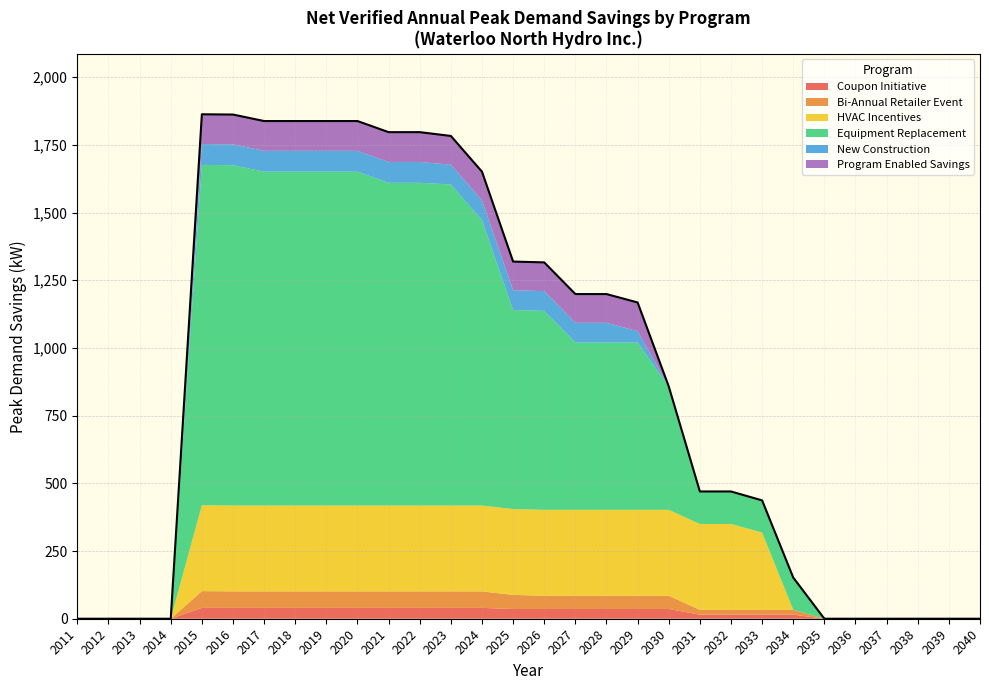

Reading right to left, extract all data points from this chart.

Coupon Initiative: 2040=0	2039=0	2038=0	2037=0	2036=0	2035=0	2034=15	2033=15	2032=15	2031=15	2030=36	2029=36	2028=36	2027=36	2026=36	2025=36	2024=40	2023=40	2022=40	2021=40	2020=40	2019=40	2018=40	2017=40	2016=40	2015=40	2014=0	2013=0	2012=0	2011=0
Bi-Annual Retailer Event: 2040=0	2039=0	2038=0	2037=0	2036=0	2035=0	2034=18	2033=18	2032=18	2031=18	2030=49	2029=49	2028=49	2027=49	2026=49	2025=52	2024=61	2023=61	2022=61	2021=61	2020=61	2019=61	2018=61	2017=61	2016=61	2015=62	2014=0	2013=0	2012=0	2011=0
HVAC Incentives: 2040=0	2039=0	2038=0	2037=0	2036=0	2035=0	2034=0	2033=285	2032=317	2031=317	2030=317	2029=317	2028=317	2027=317	2026=317	2025=317	2024=317	2023=317	2022=317	2021=317	2020=317	2019=317	2018=317	2017=317	2016=317	2015=317	2014=0	2013=0	2012=0	2011=0
Equipment Replacement: 2040=0	2039=0	2038=0	2037=0	2036=0	2035=0	2034=119	2033=119	2032=119	2031=119	2030=455	2029=618	2028=618	2027=618	2026=735	2025=735	2024=1054	2023=1186	2022=1192	2021=1192	2020=1233	2019=1233	2018=1233	2017=1233	2016=1257	2015=1257	2014=0	2013=0	2012=0	2011=0
New Construction: 2040=0	2039=0	2038=0	2037=0	2036=0	2035=0	2034=0	2033=0	2032=0	2031=0	2030=0	2029=42	2028=73	2027=73	2026=73	2025=73	2024=73	2023=73	2022=77	2021=77	2020=77	2019=77	2018=77	2017=77	2016=77	2015=77	2014=0	2013=0	2012=0	2011=0
Program Enabled Savings: 2040=0	2039=0	2038=0	2037=0	2036=0	2035=0	2034=0	2033=0	2032=1	2031=1	2030=1	2029=106	2028=106	2027=106	2026=106	2025=106	2024=106	2023=106	2022=110	2021=110	2020=110	2019=110	2018=110	2017=110	2016=110	2015=110	2014=0	2013=0	2012=0	2011=0